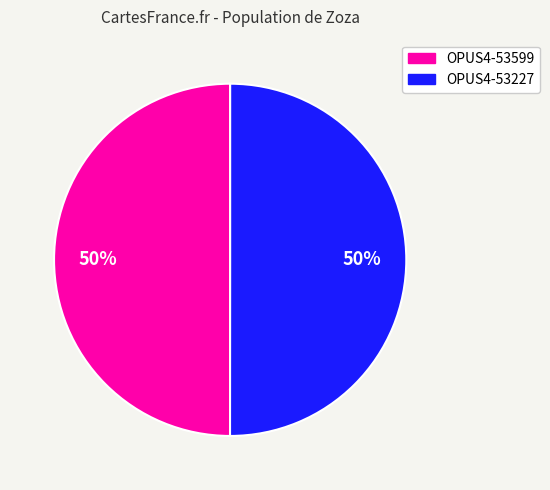

Do OPUS4-53227 and OPUS4-53599 together represent more than half of the pie?

Yes